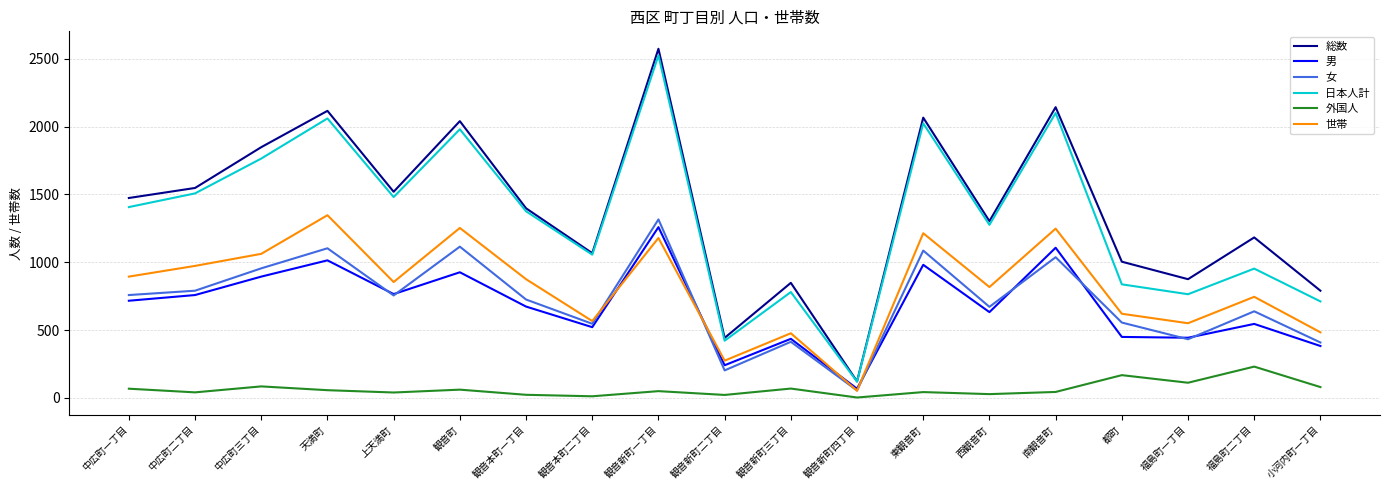

What is the lowest value of the 総数 series?

121